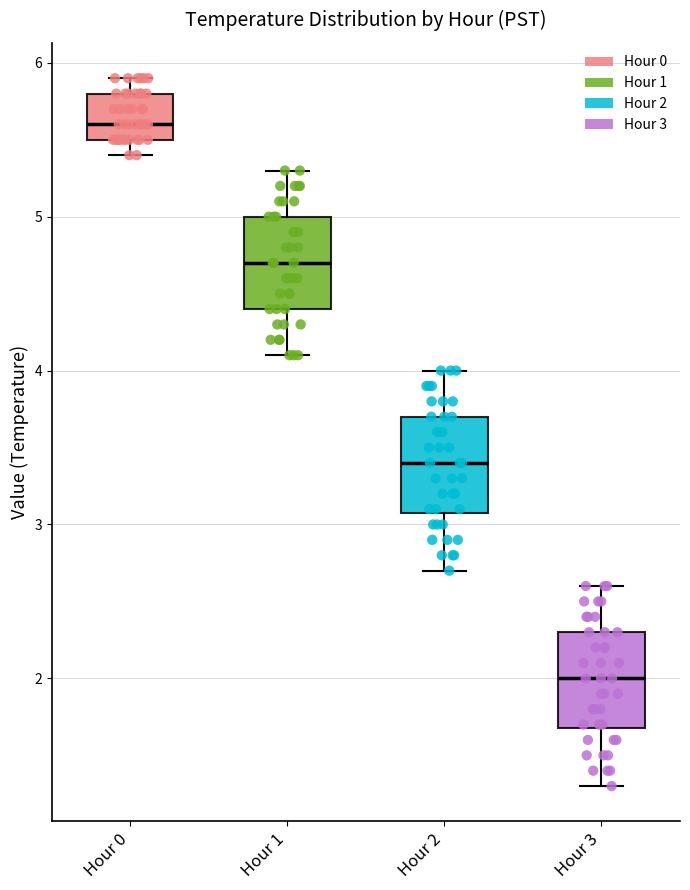

Where does the lower whisker of the box for Hour 2 end on the y-axis? The values are not printed on the chart, so give them approximately, as read against the axis.

2.7